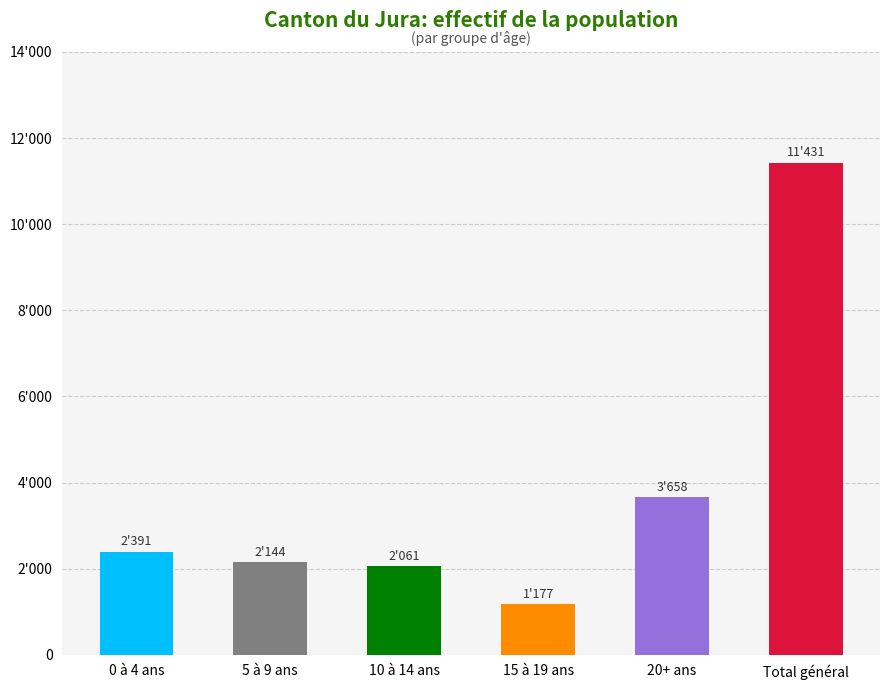

Which label corresponds to the largest value in the chart?

Total général